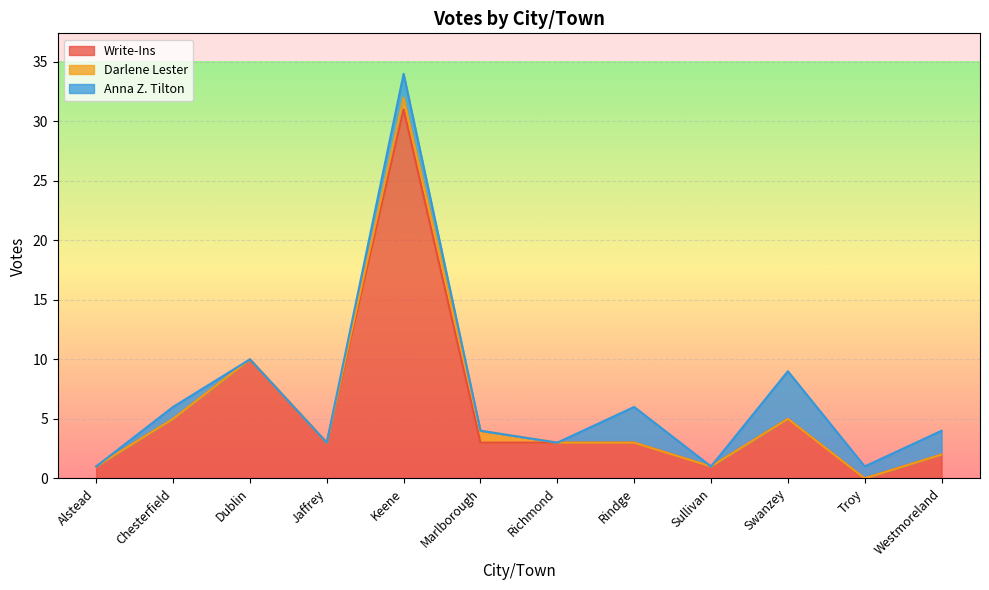

At which category is the sum across all series the highest?

Keene